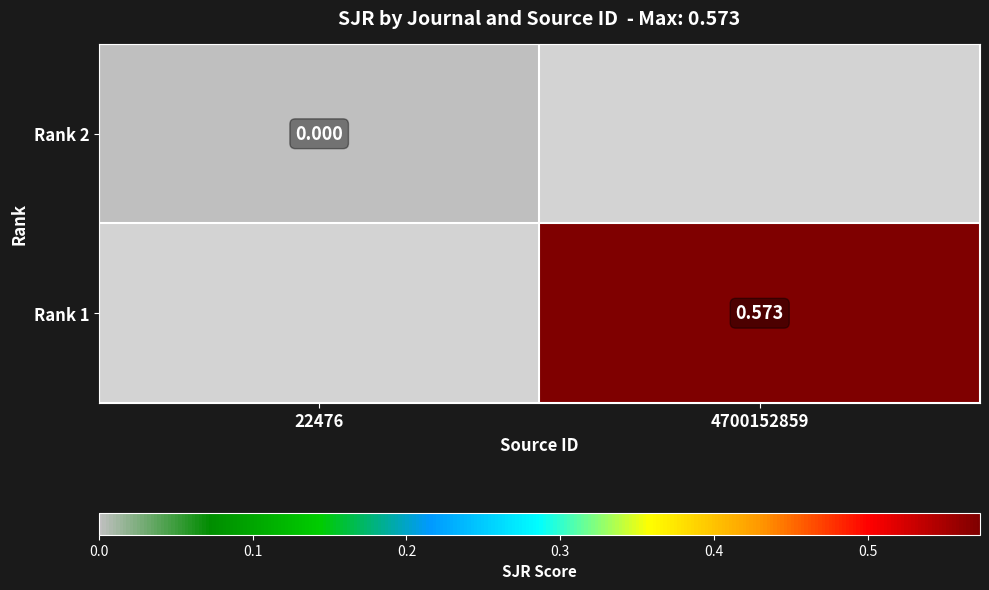

At how many categories does at least one series exceed 0?

1